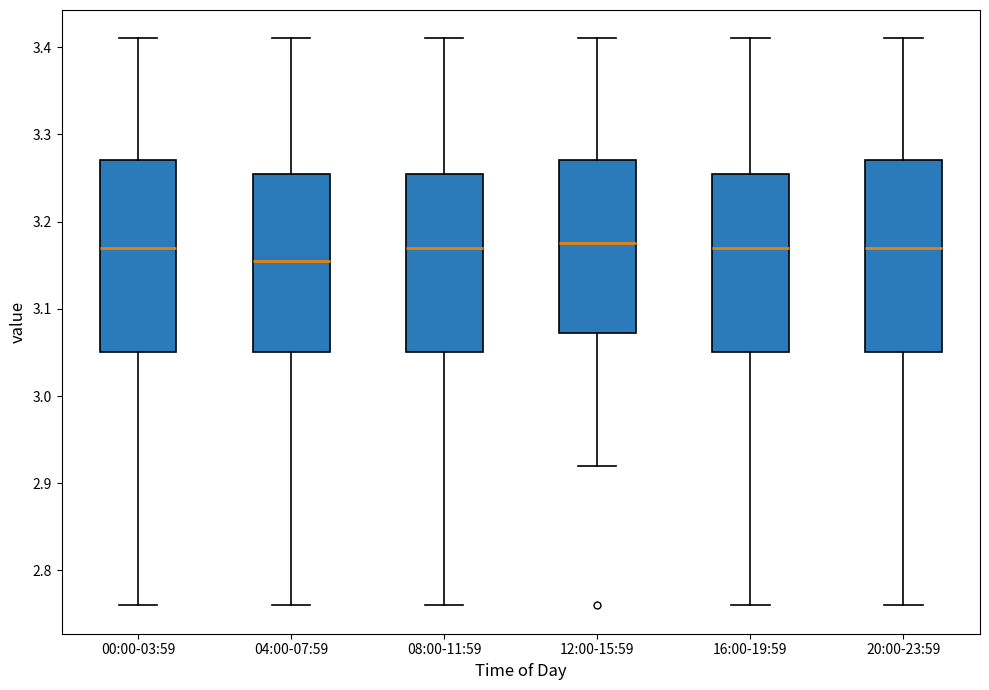

Where does the upper whisker of the box for 08:00-11:59 end on the y-axis? The values are not printed on the chart, so give them approximately, as read against the axis.

3.41